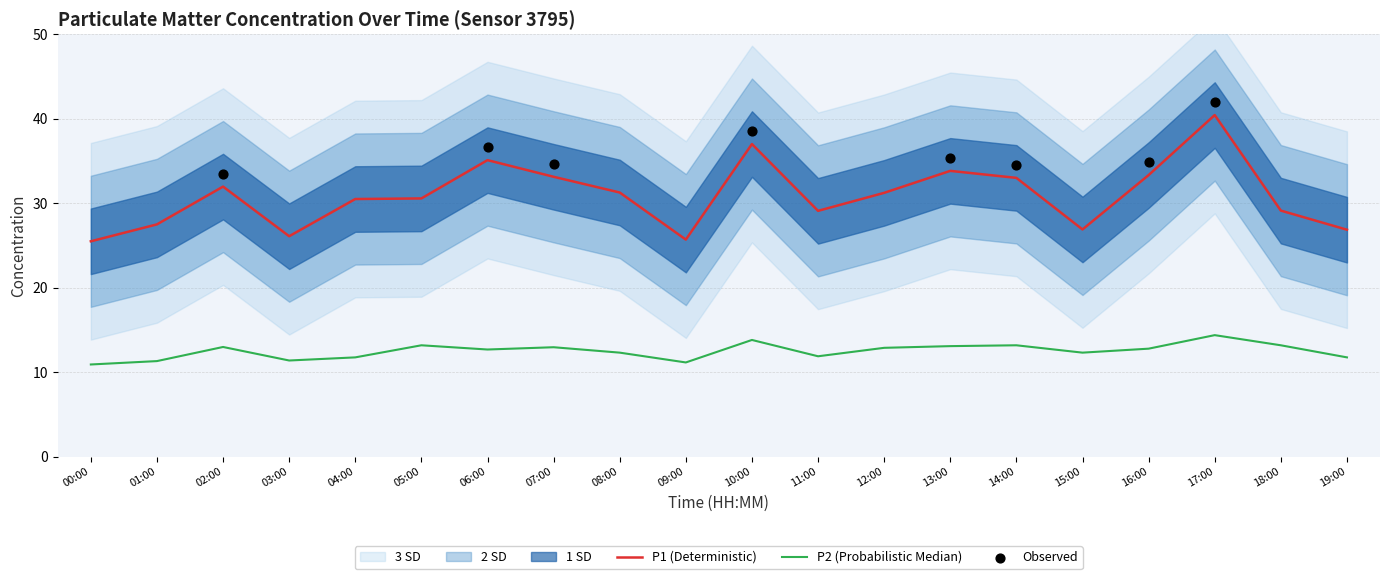

At how many categories does at least one series exceed 25?

20